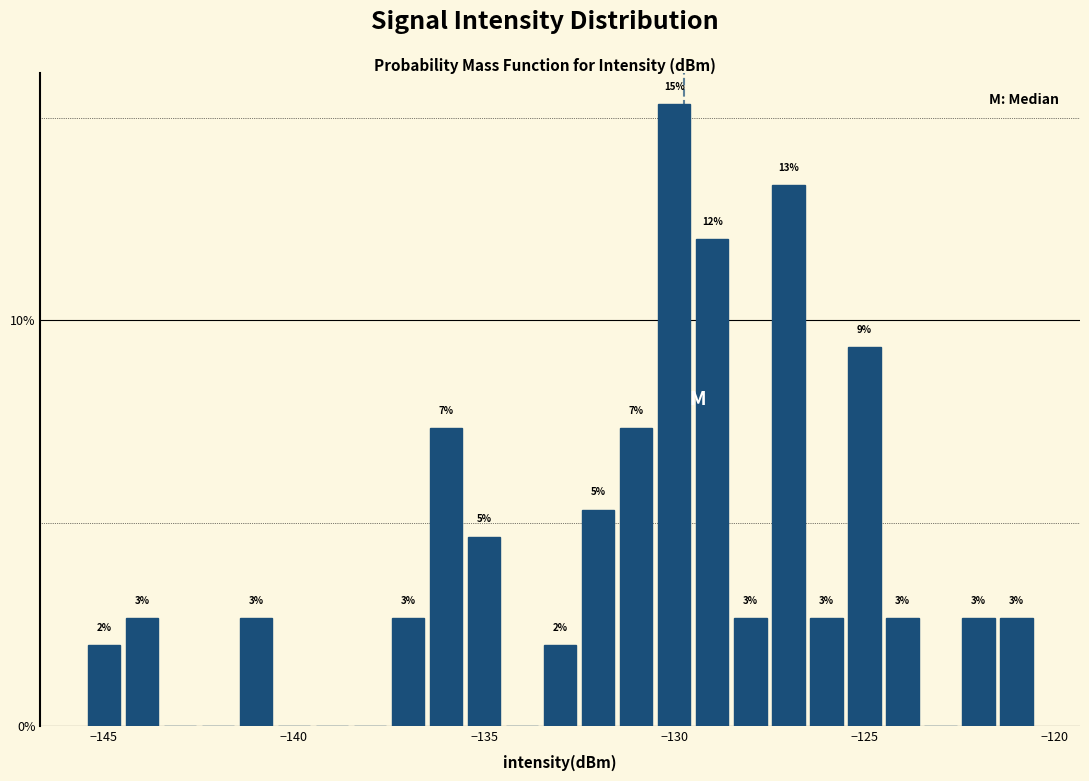

Read against the x-axis, roughly where is the centre of the tallest bar?

-130.0